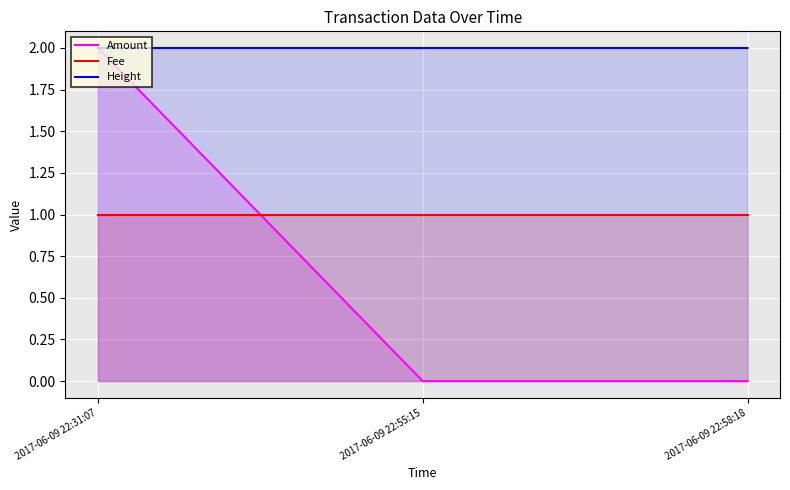

Between 2017-06-09 22:31:07 and 2017-06-09 22:55:15, which series saw the biggest shift?

Amount